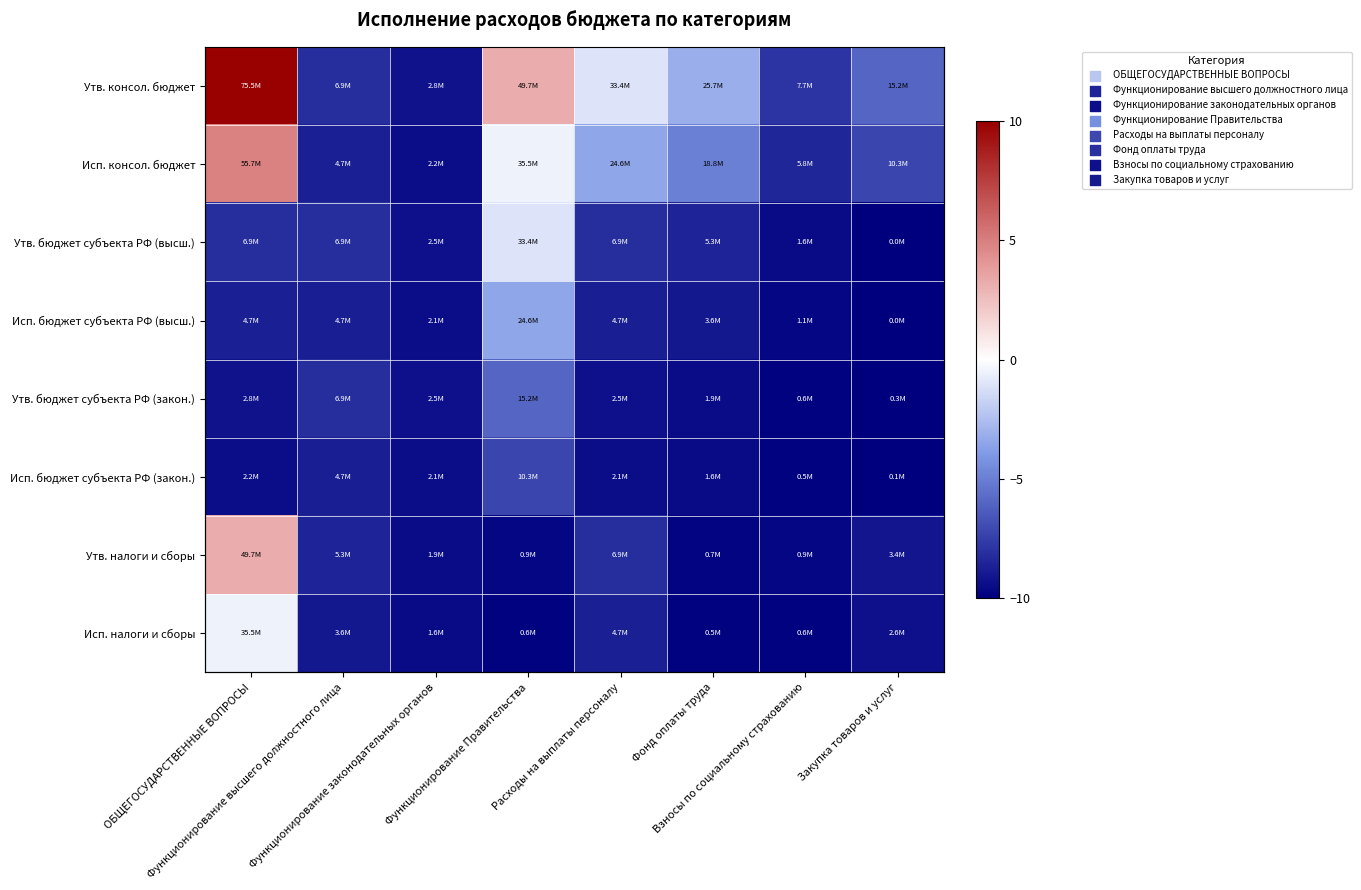

Count the number of categories in the chart.

8